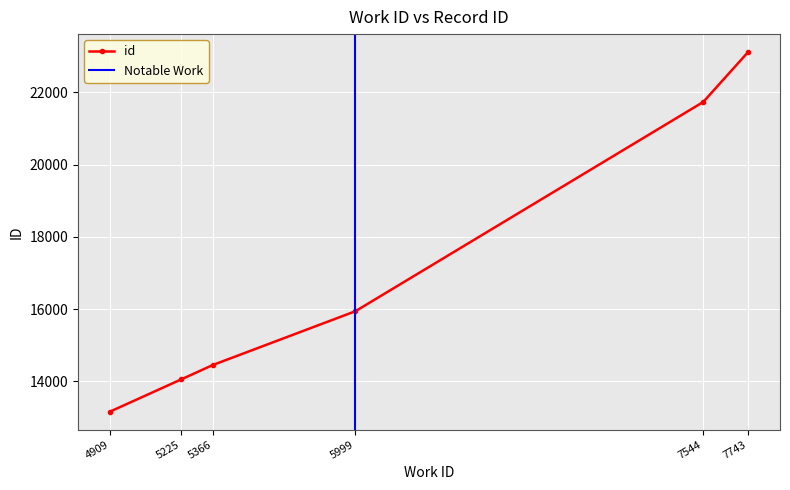

Is it true that the value at 5366 is 14456?

True